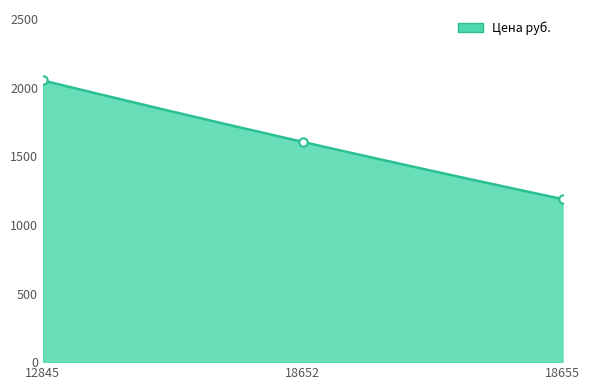

Rank the categories by value from highest to lowest.

12845, 18652, 18655